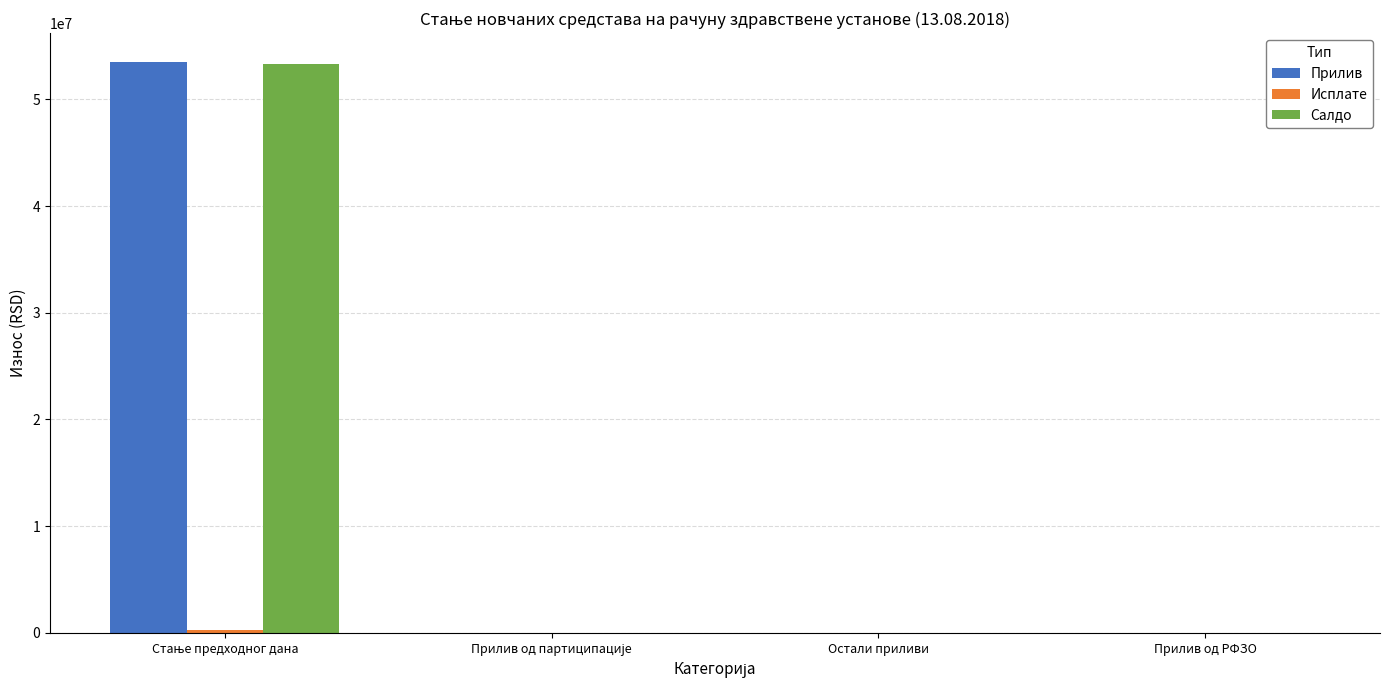

Which series has the widest spread of values?

Прилив